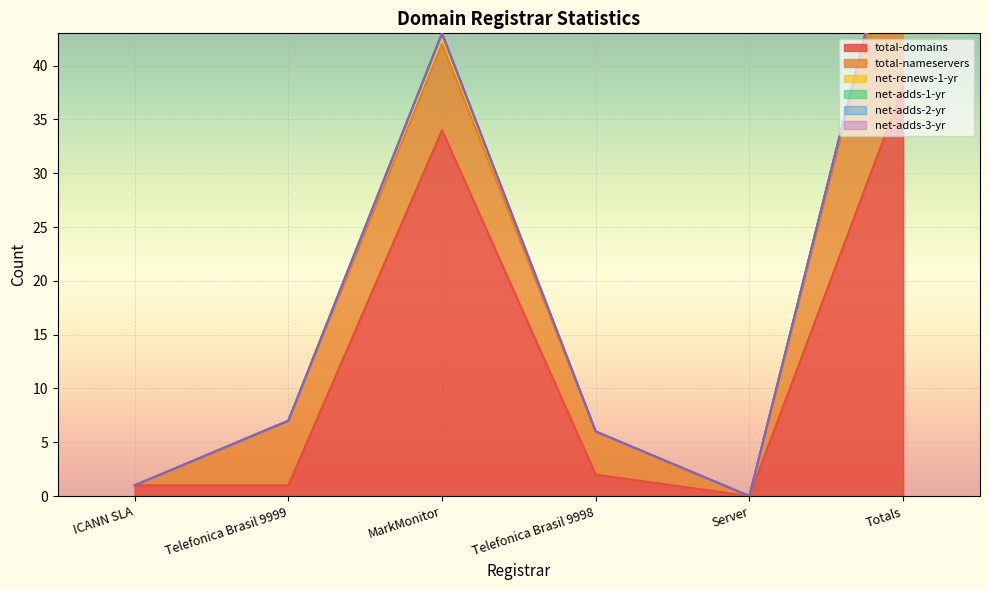

True or false: total-domains and net-adds-3-yr intersect in this chart.

False